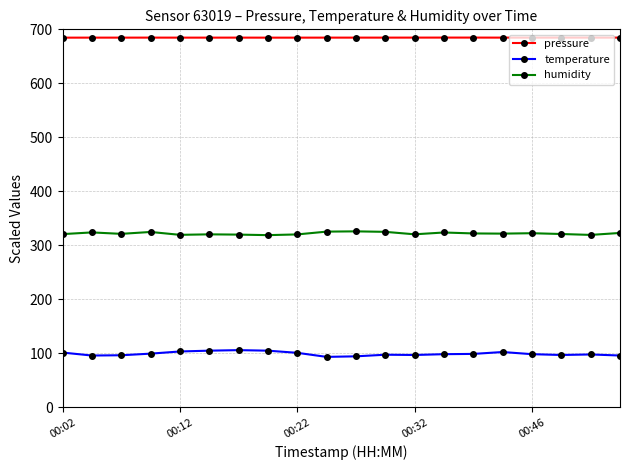

At how many categories does at least one series exceed 504?

20